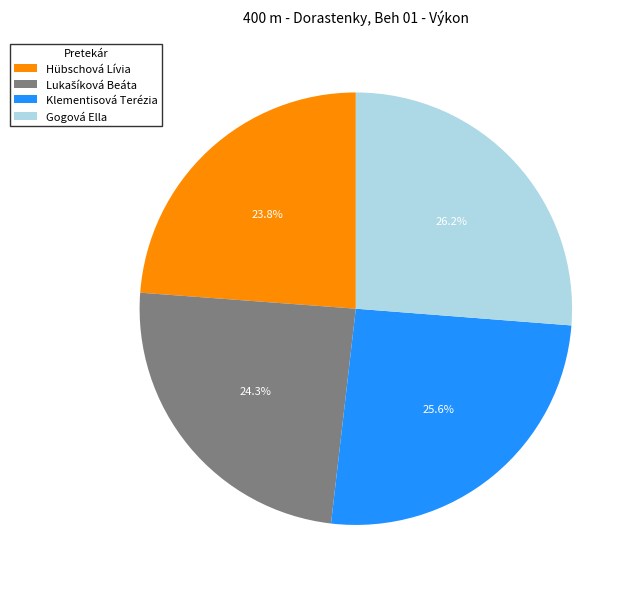

Is there any slice that represents more than half of the pie?

No